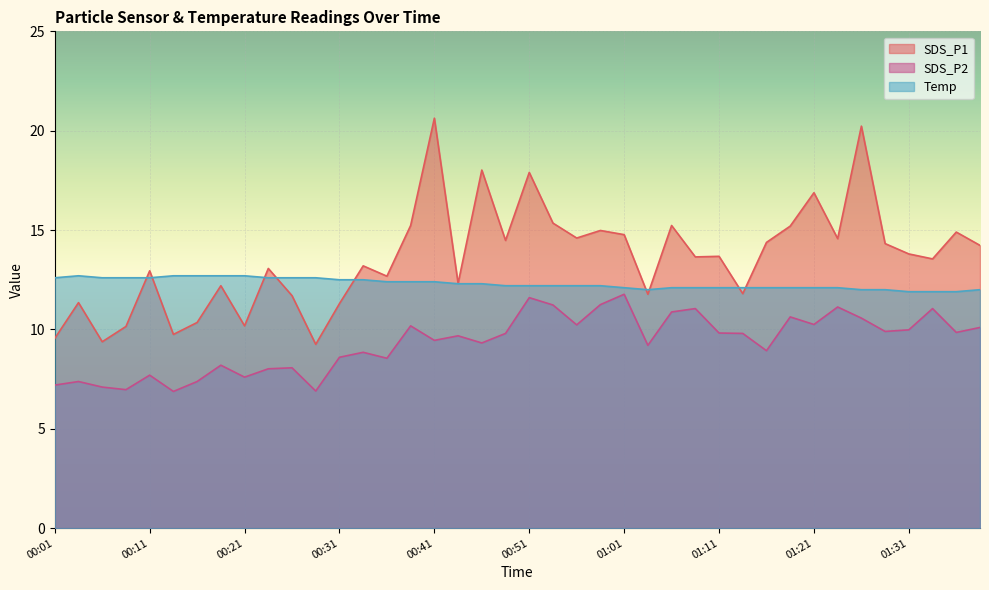

Reading right to left, list all the values displayed in this chart.

SDS_P1: 01:39=14.2	01:36=14.9	01:33=13.6	01:31=13.8	01:28=14.3	01:26=20.2	01:23=14.6	01:21=16.9	01:18=15.2	01:16=14.4	01:13=11.8	01:11=13.7	01:08=13.7	01:06=15.2	01:03=11.8	01:01=14.8	00:58=15.0	00:56=14.6	00:53=15.3	00:51=17.9	00:48=14.5	00:46=18.0	00:43=12.3	00:41=20.6	00:38=15.2	00:36=12.7	00:33=13.2	00:31=11.3	00:28=9.2	00:26=11.7	00:24=13.1	00:21=10.2	00:18=12.2	00:16=10.3	00:14=9.8	00:11=12.9	00:08=10.2	00:06=9.4	00:03=11.3	00:01=9.6
SDS_P2: 01:39=10.1	01:36=9.8	01:33=11.1	01:31=10.0	01:28=9.9	01:26=10.6	01:23=11.1	01:21=10.2	01:18=10.6	01:16=8.9	01:13=9.8	01:11=9.8	01:08=11.1	01:06=10.9	01:03=9.2	01:01=11.8	00:58=11.2	00:56=10.2	00:53=11.2	00:51=11.6	00:48=9.8	00:46=9.3	00:43=9.7	00:41=9.4	00:38=10.2	00:36=8.6	00:33=8.8	00:31=8.6	00:28=6.9	00:26=8.1	00:24=8.0	00:21=7.6	00:18=8.2	00:16=7.4	00:14=6.9	00:11=7.7	00:08=7.0	00:06=7.1	00:03=7.4	00:01=7.2
Temp: 01:39=12.0	01:36=11.9	01:33=11.9	01:31=11.9	01:28=12.0	01:26=12.0	01:23=12.1	01:21=12.1	01:18=12.1	01:16=12.1	01:13=12.1	01:11=12.1	01:08=12.1	01:06=12.1	01:03=12.0	01:01=12.1	00:58=12.2	00:56=12.2	00:53=12.2	00:51=12.2	00:48=12.2	00:46=12.3	00:43=12.3	00:41=12.4	00:38=12.4	00:36=12.4	00:33=12.5	00:31=12.5	00:28=12.6	00:26=12.6	00:24=12.6	00:21=12.7	00:18=12.7	00:16=12.7	00:14=12.7	00:11=12.6	00:08=12.6	00:06=12.6	00:03=12.7	00:01=12.6